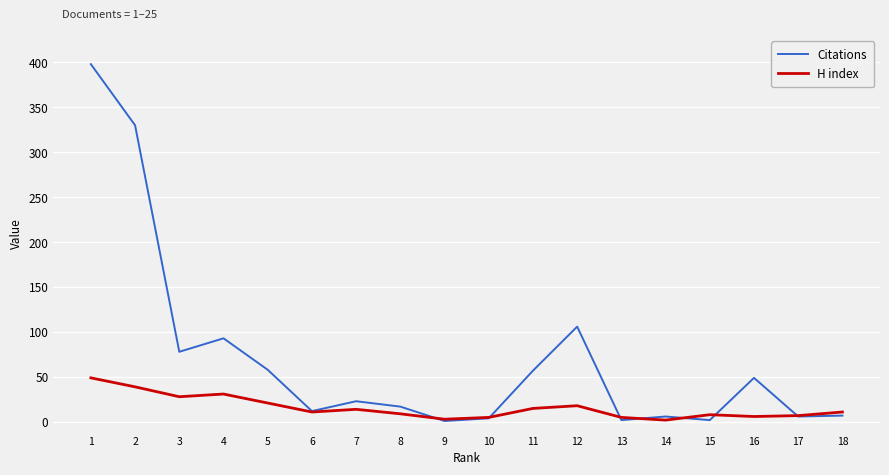

Rank the series at 16 from highest to lowest value.

Citations, H index